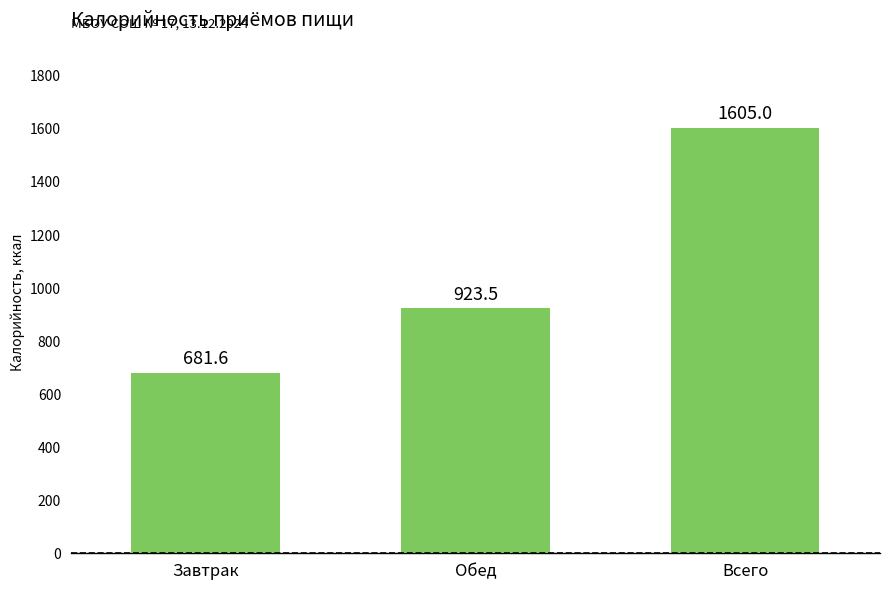

Reading right to left, what are all the values shown in this chart?

Всего=1605.0	Обед=923.5	Завтрак=681.6